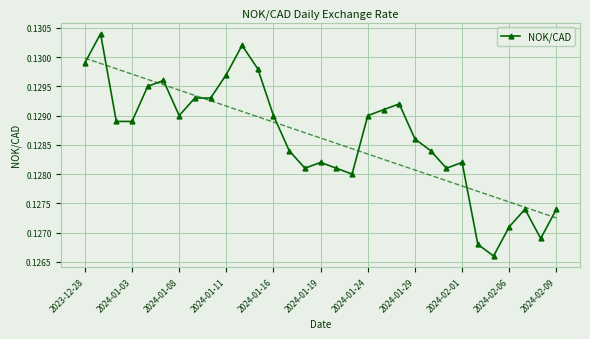

Is this an area chart (filled region under the line)?

No